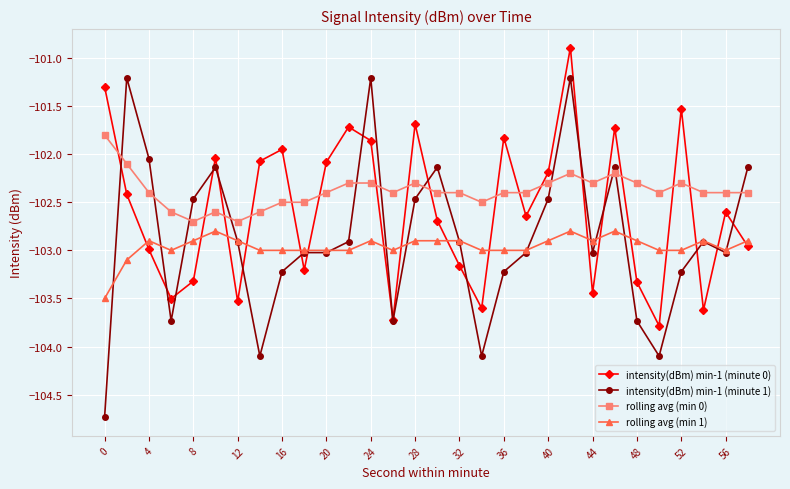

List the series in order of their peak value, lowest first.

rolling avg (min 1), rolling avg (min 0), intensity(dBm) min-1 (minute 1), intensity(dBm) min-1 (minute 0)